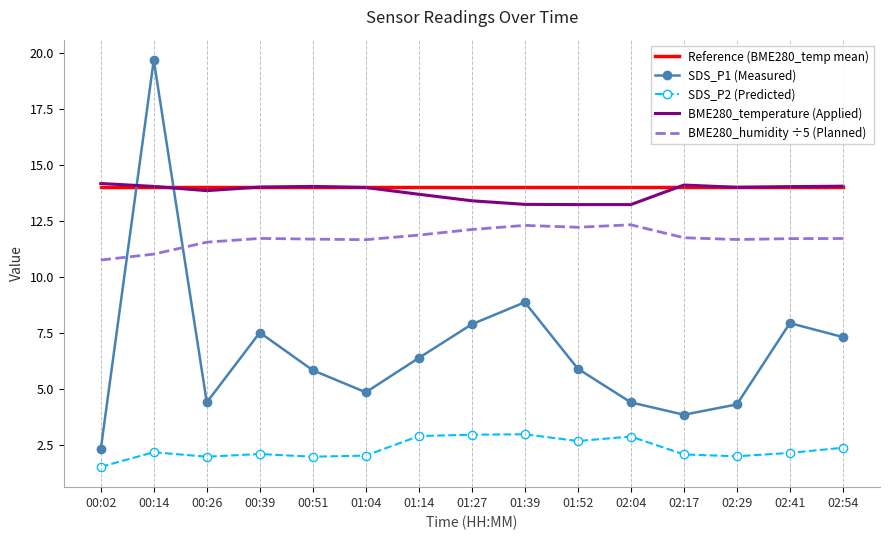

True or false: BME280_humidity ÷5 (Planned) and BME280_temperature (Applied) cross at least once.

False